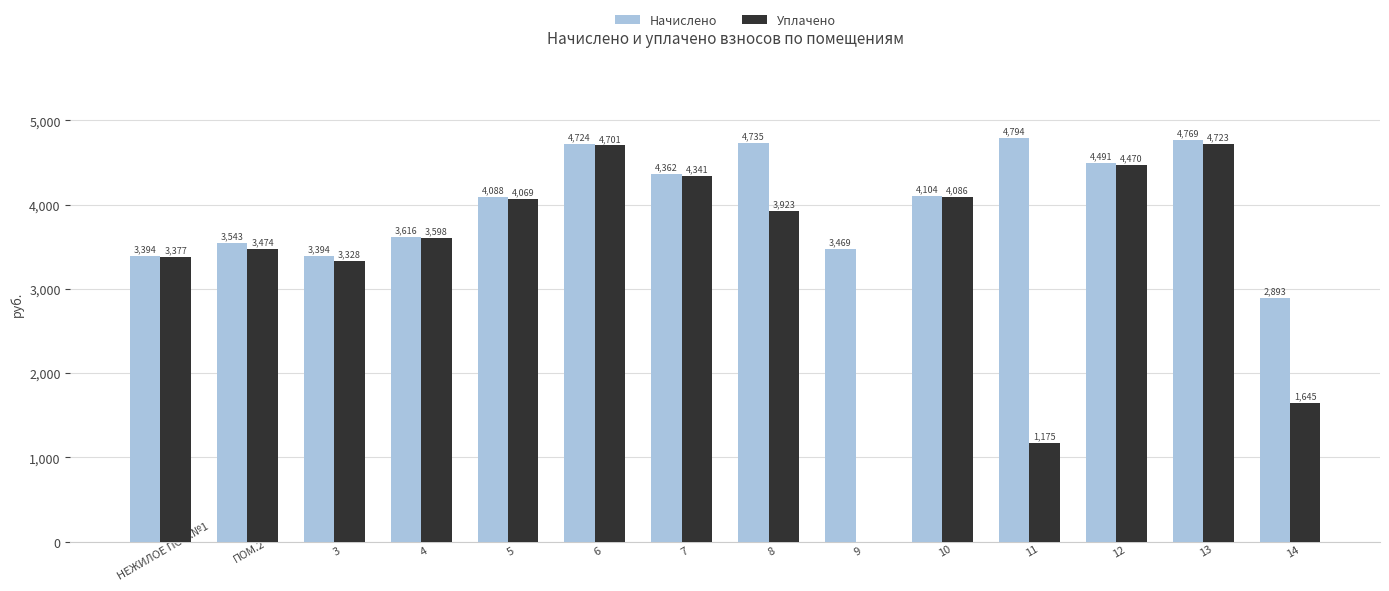

How many data points does each series have?

14